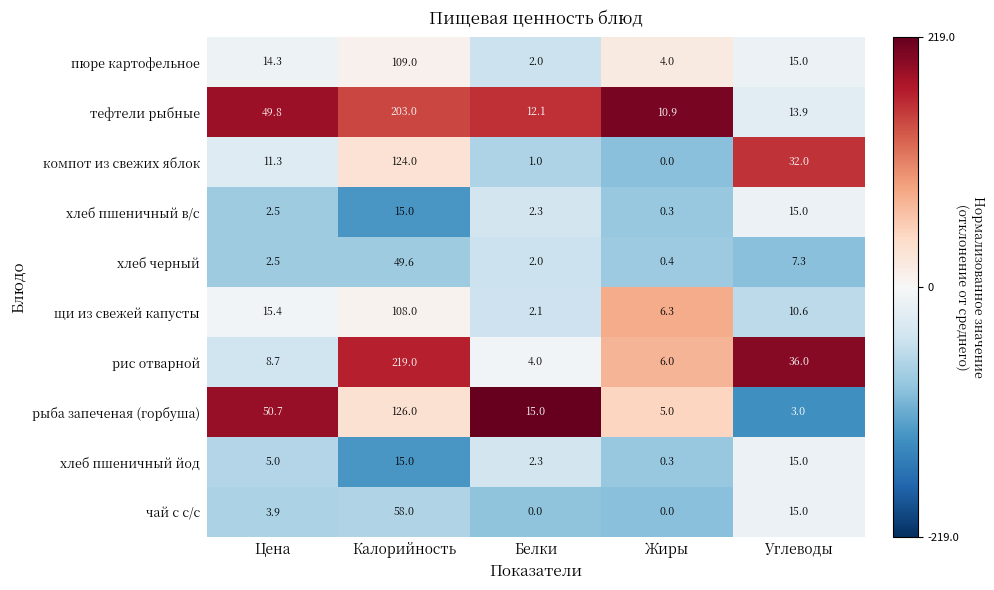

What is the total value across all series at Жиры?

33.2